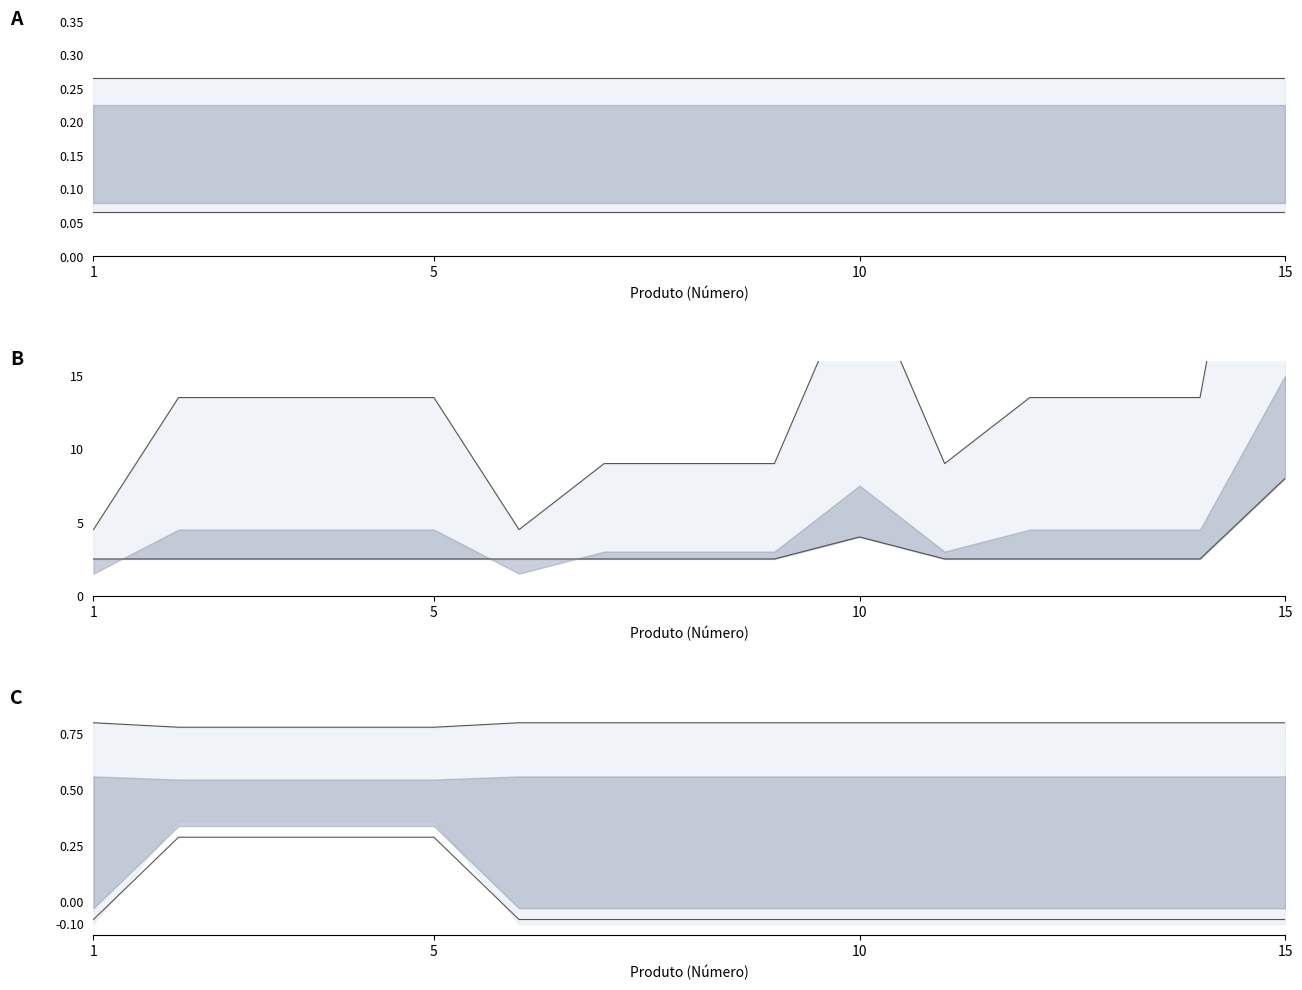

Which has a higher value, 3 or 1?

3